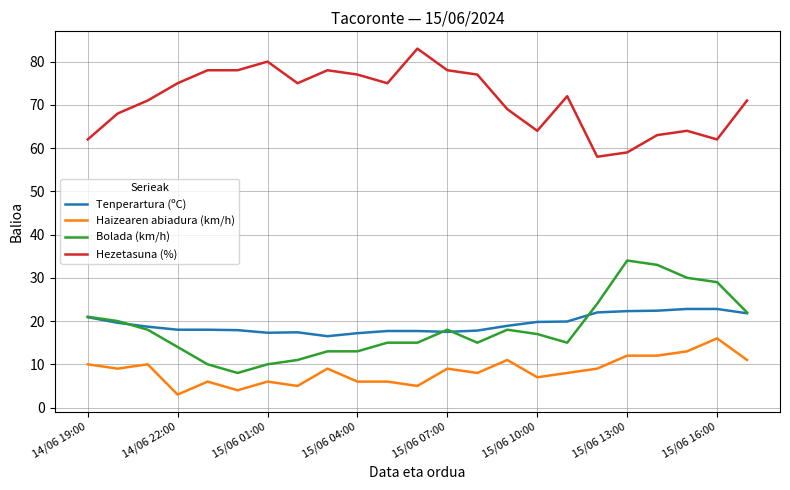

Rank the series by their maximum value, from lowest to highest.

Haizearen abiadura (km/h), Tenperartura (ºC), Bolada (km/h), Hezetasuna (%)